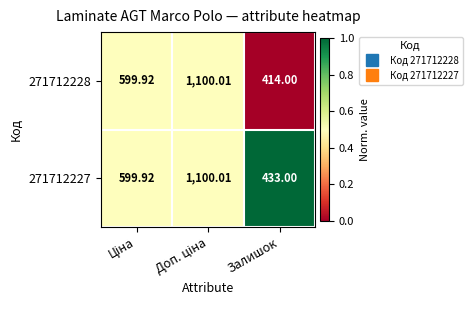

At which label does 271712227 reach its minimum?

Залишок